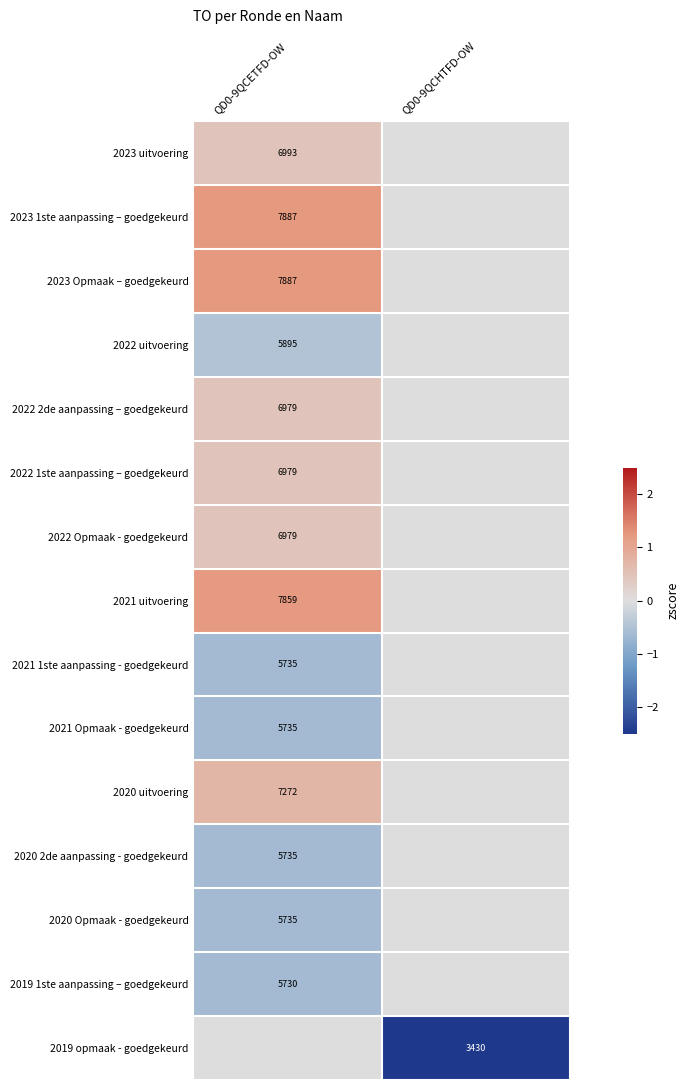

Count the number of categories in the chart.

2